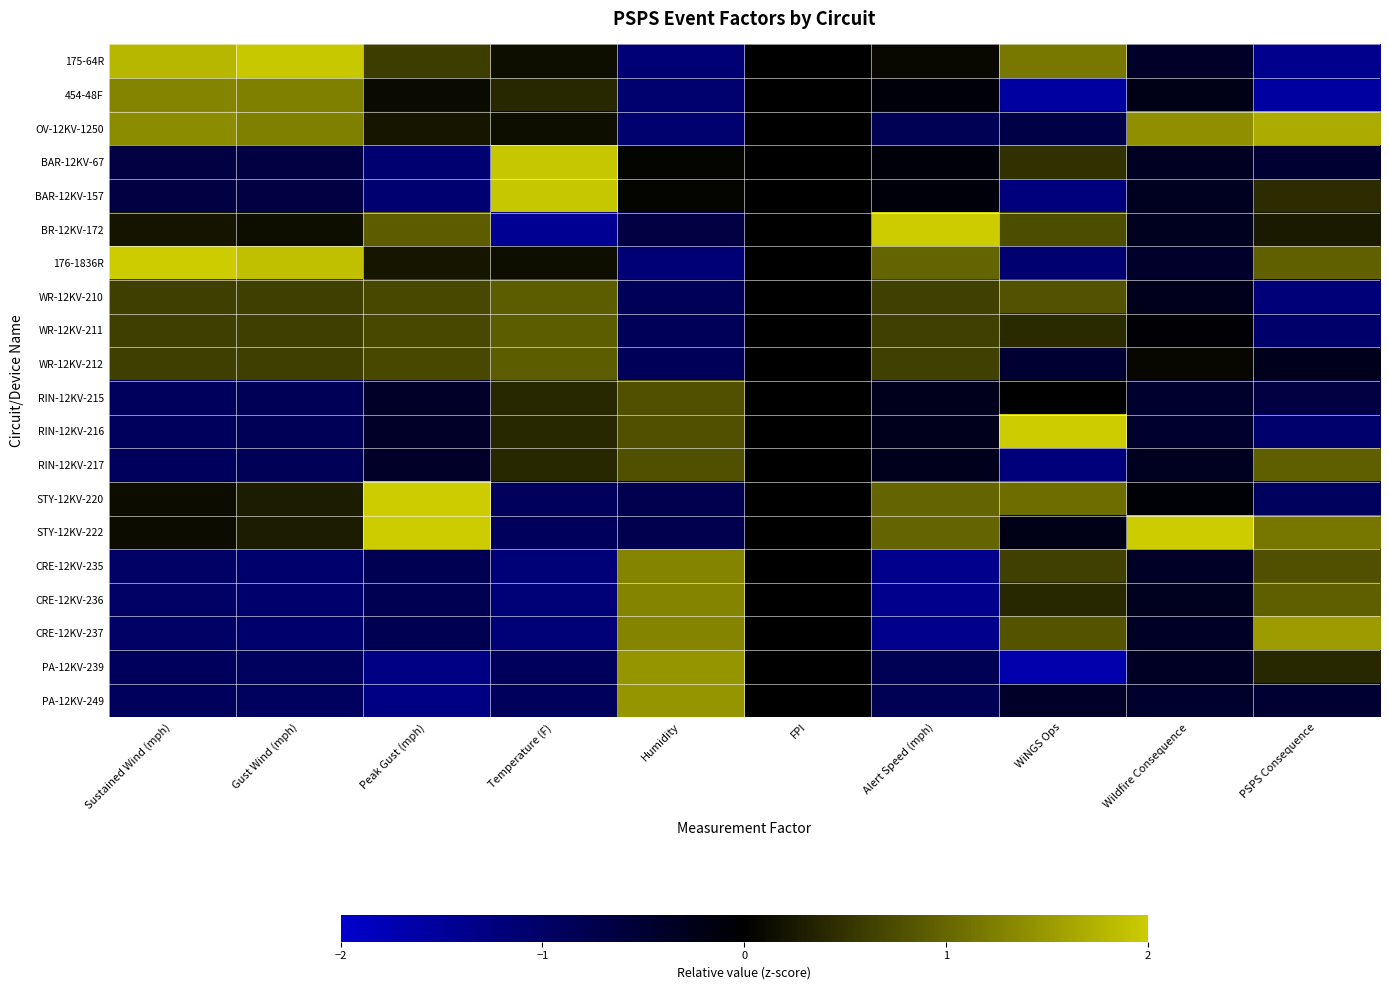

Which has a higher value, Sustained Wind (mph) or Temperature (F)?

Sustained Wind (mph)